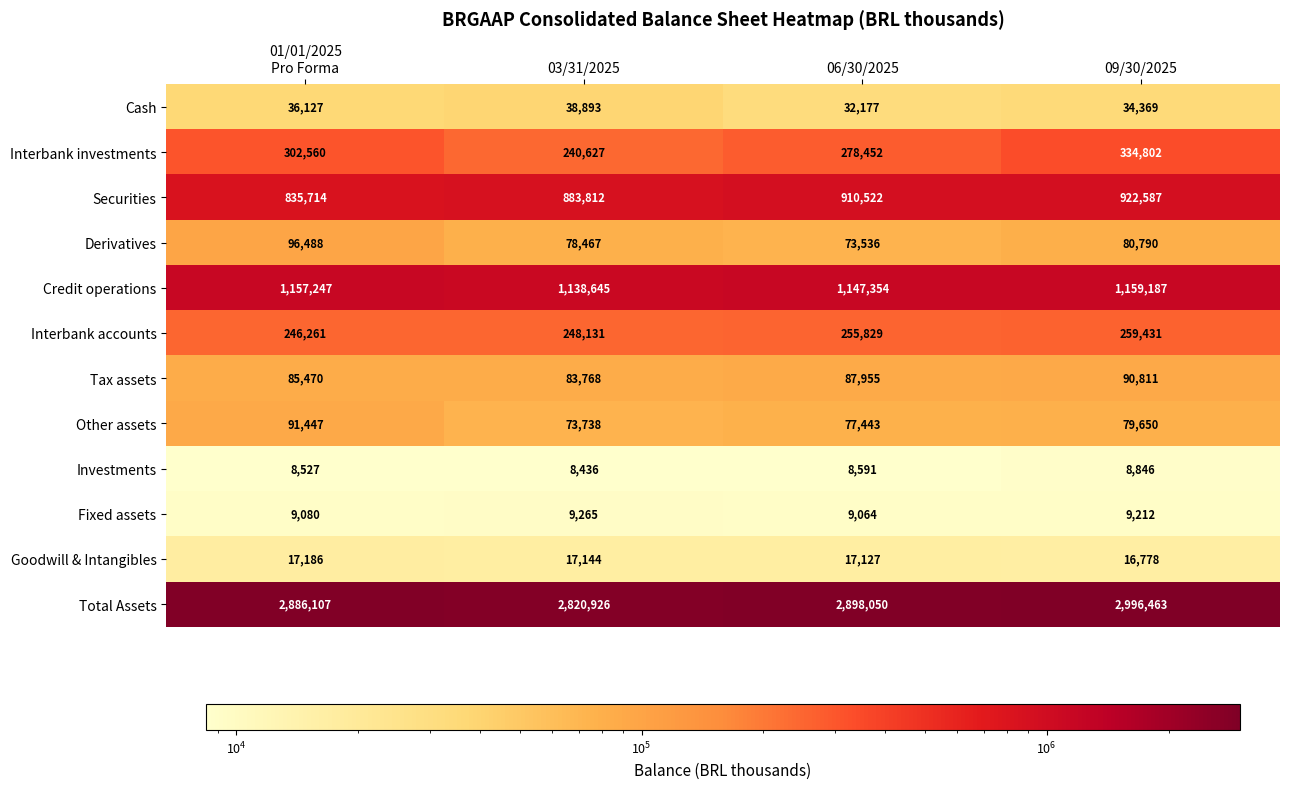

What is the difference between the maximum and minimum values in the Goodwill & Intangibles series?

408